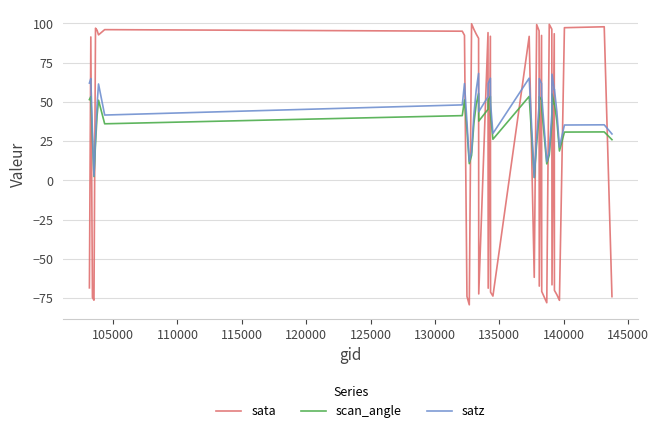

What is the average value of the satz series?

43.2